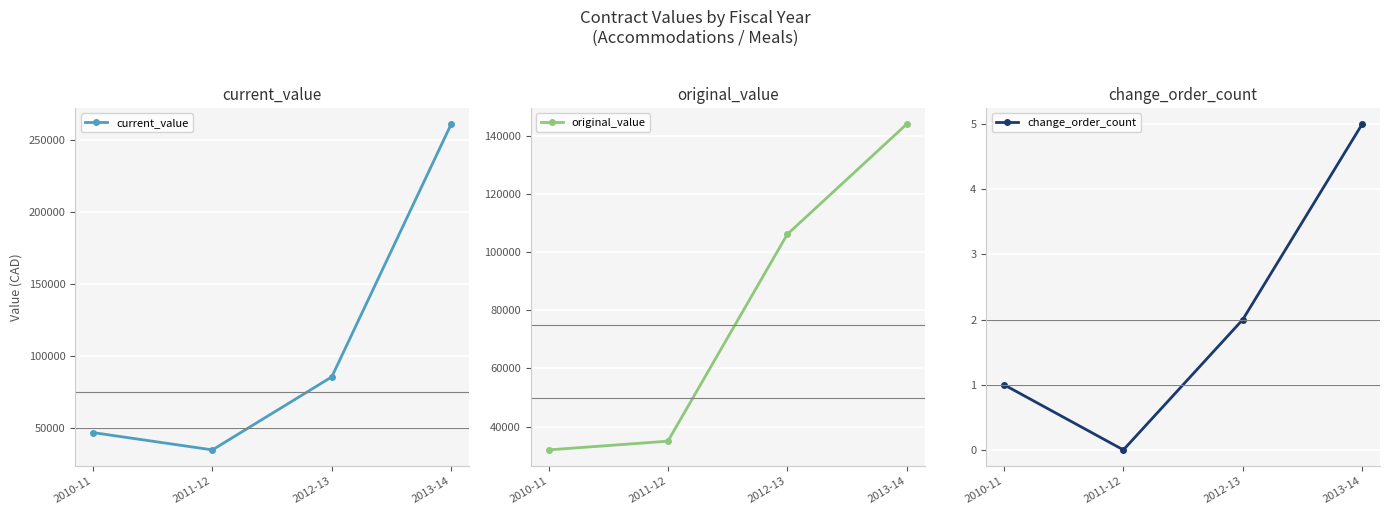

What position from the right is 2012-13?

2